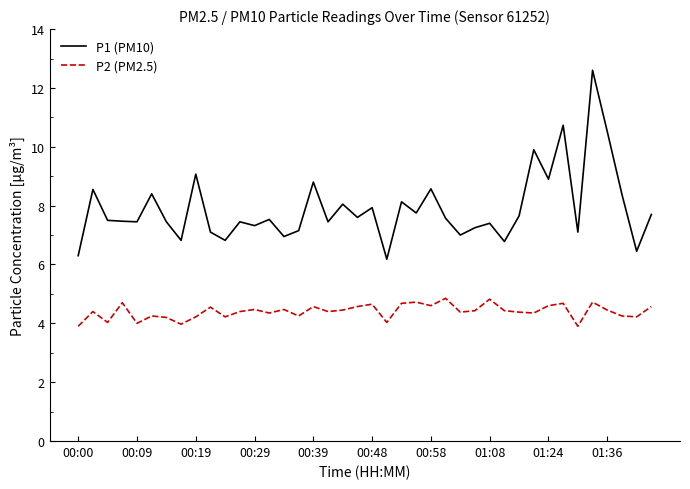

Which series has the largest range (max minus min)?

P1 (PM10)